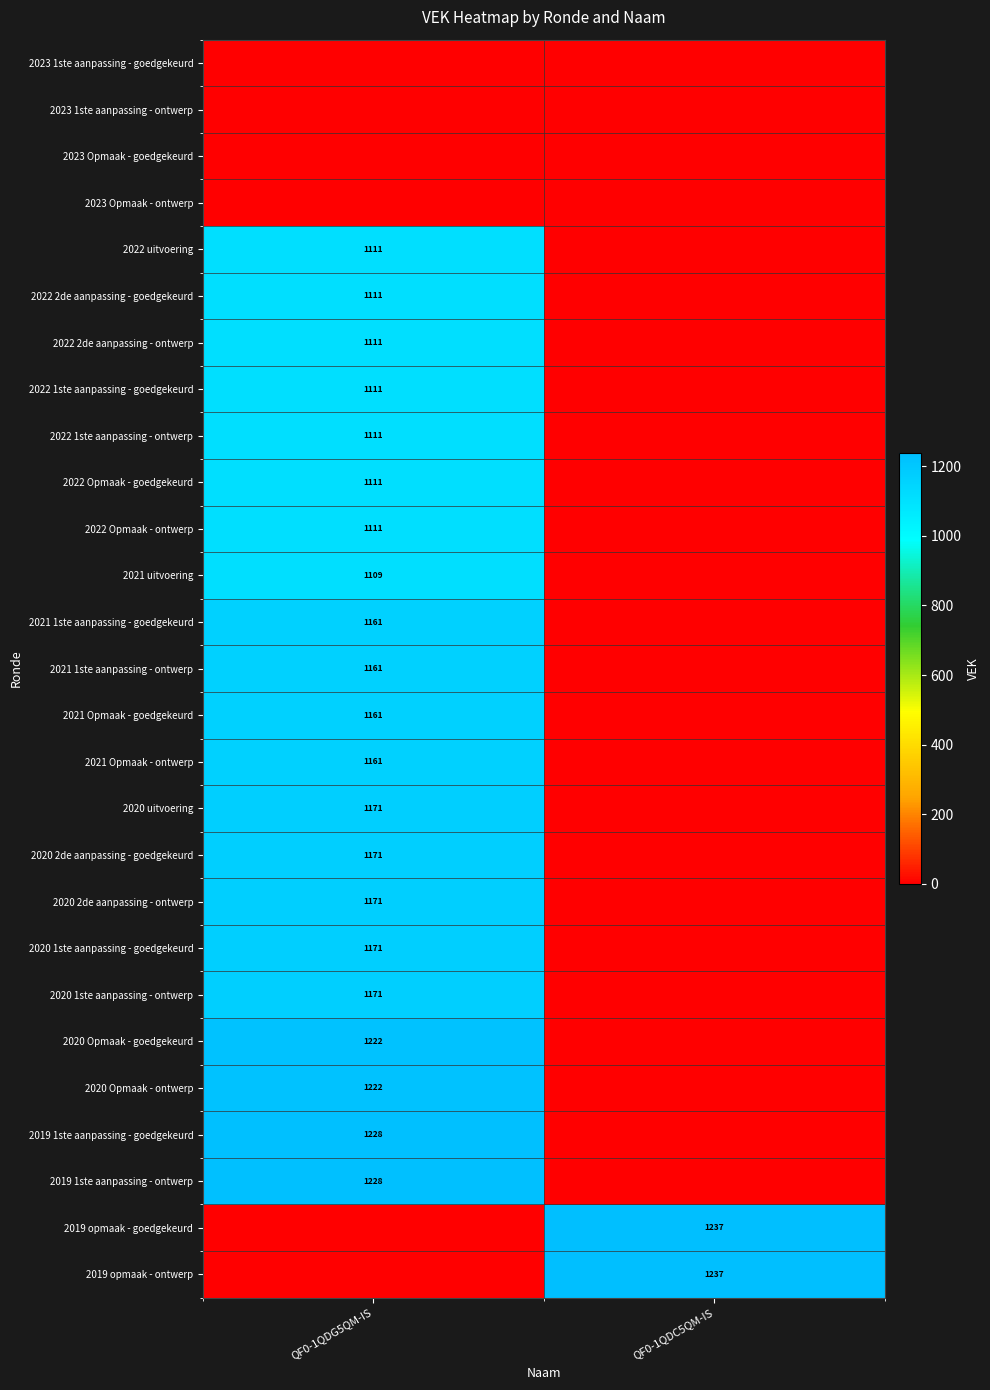

The 2022 1ste aanpassing - ontwerp series shows 552 at QF0-1QDG5QM-IS. True or false?

False